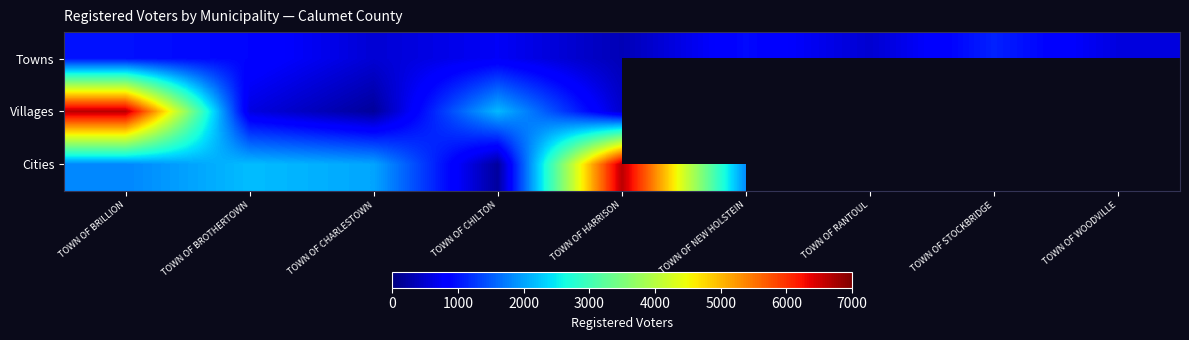

Rank the series at TOWN OF CHARLESTOWN from lowest to highest value.

Villages, Towns, Cities